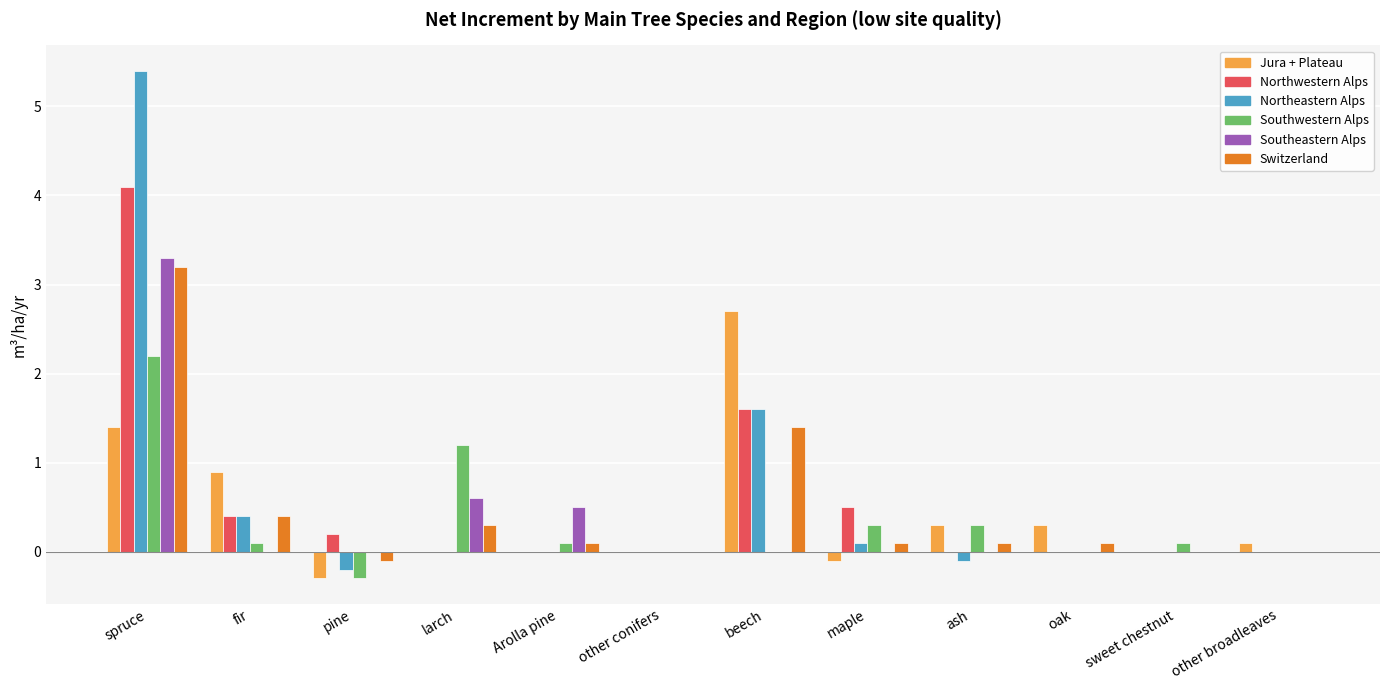

What is the average value of the Switzerland series?

0.5